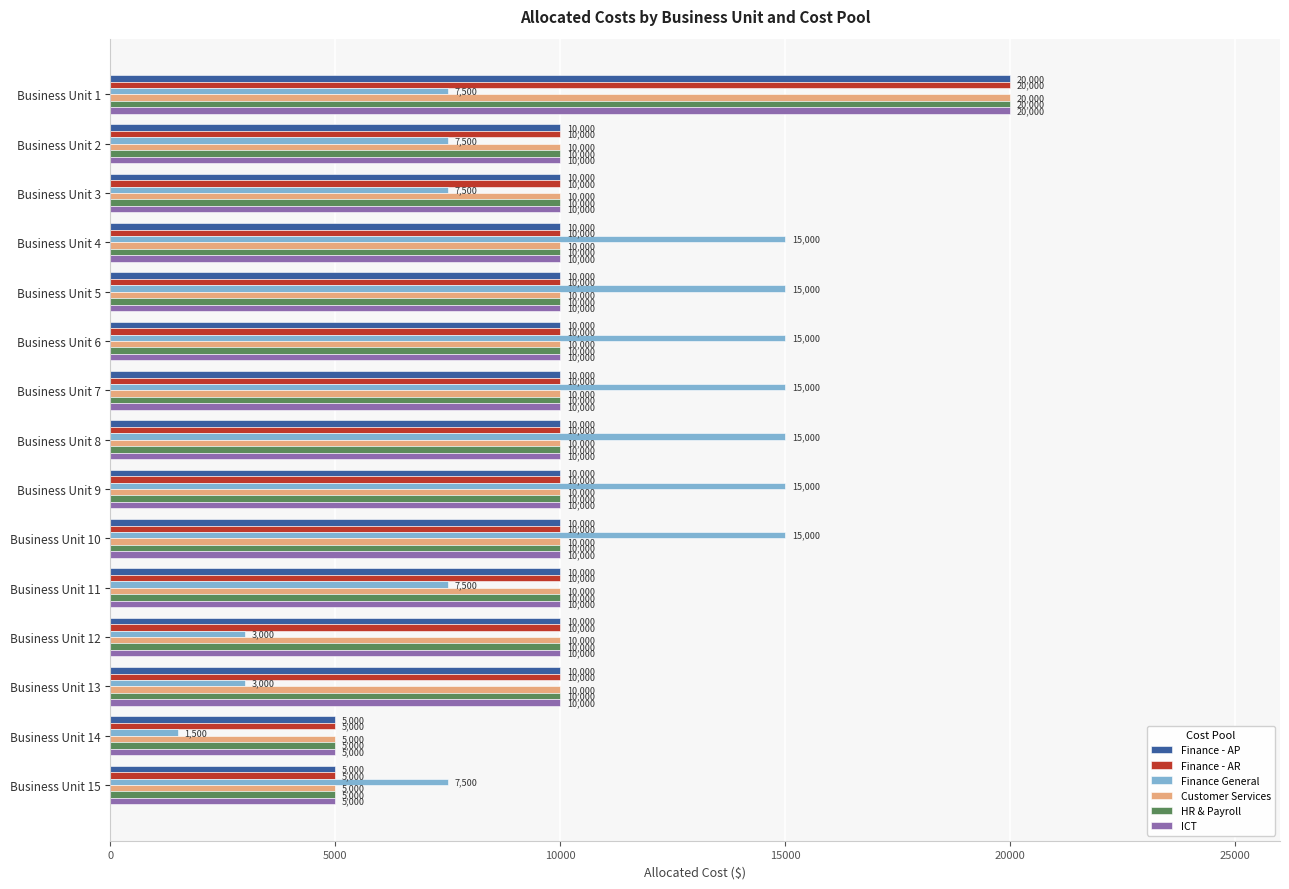

Read the ICT value at Business Unit 8.

10000